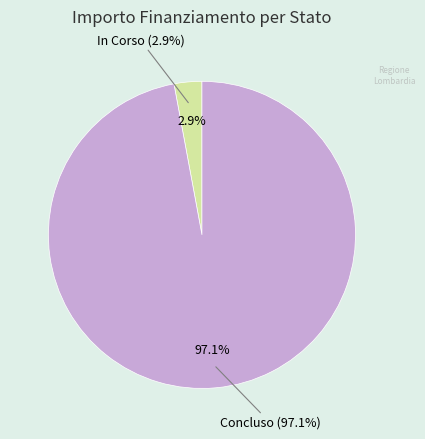

Do 9 and 3 together represent more than half of the pie?

No